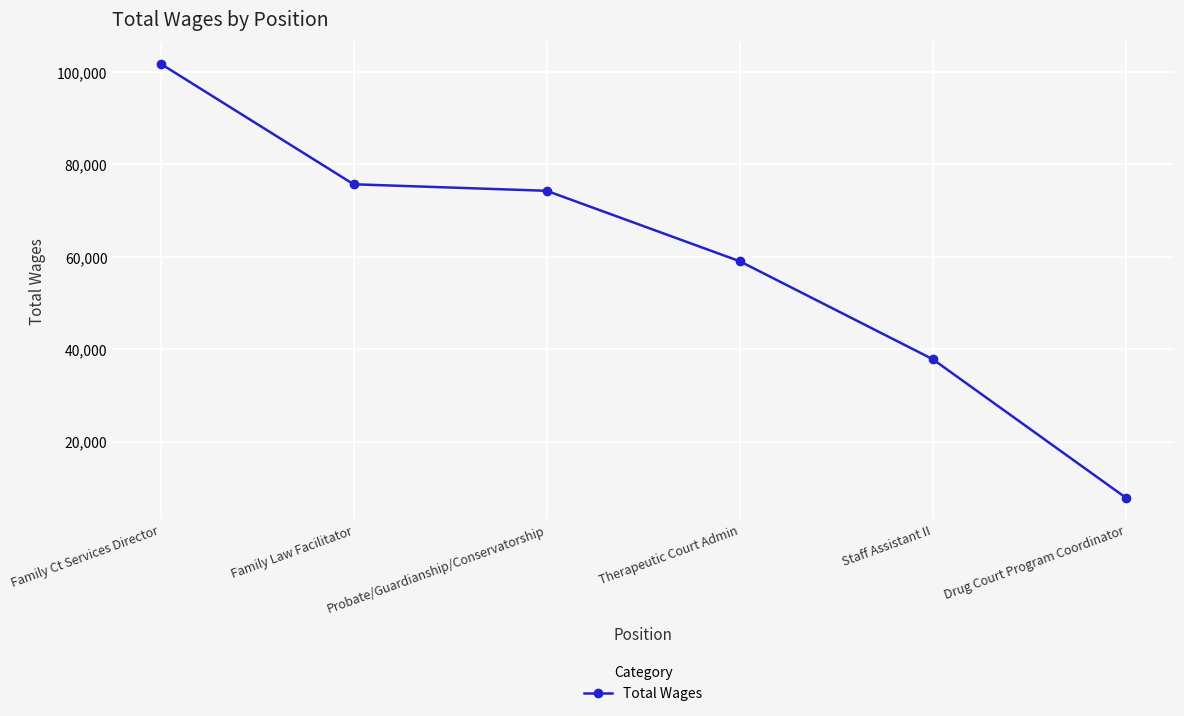

How many data points does each series have?

6